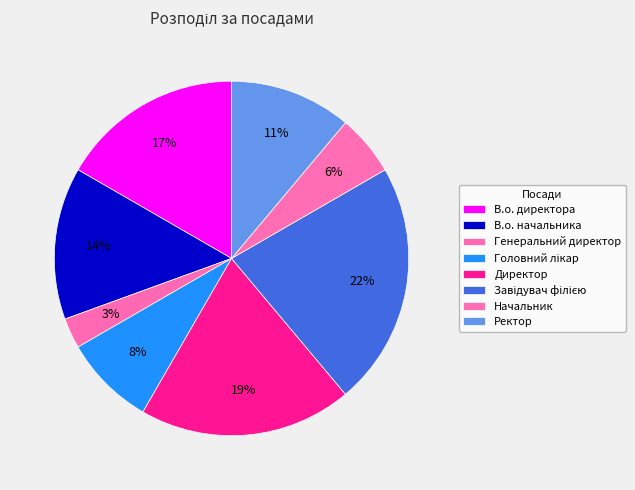

How many slices are in this pie chart?

8